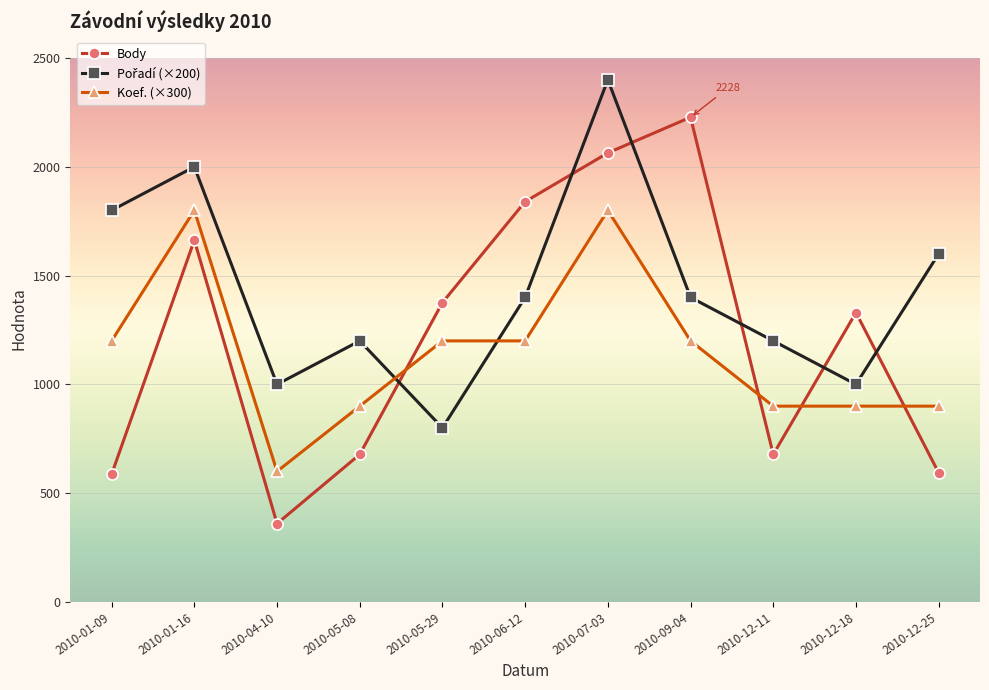

What is the greatest value displayed?

2400